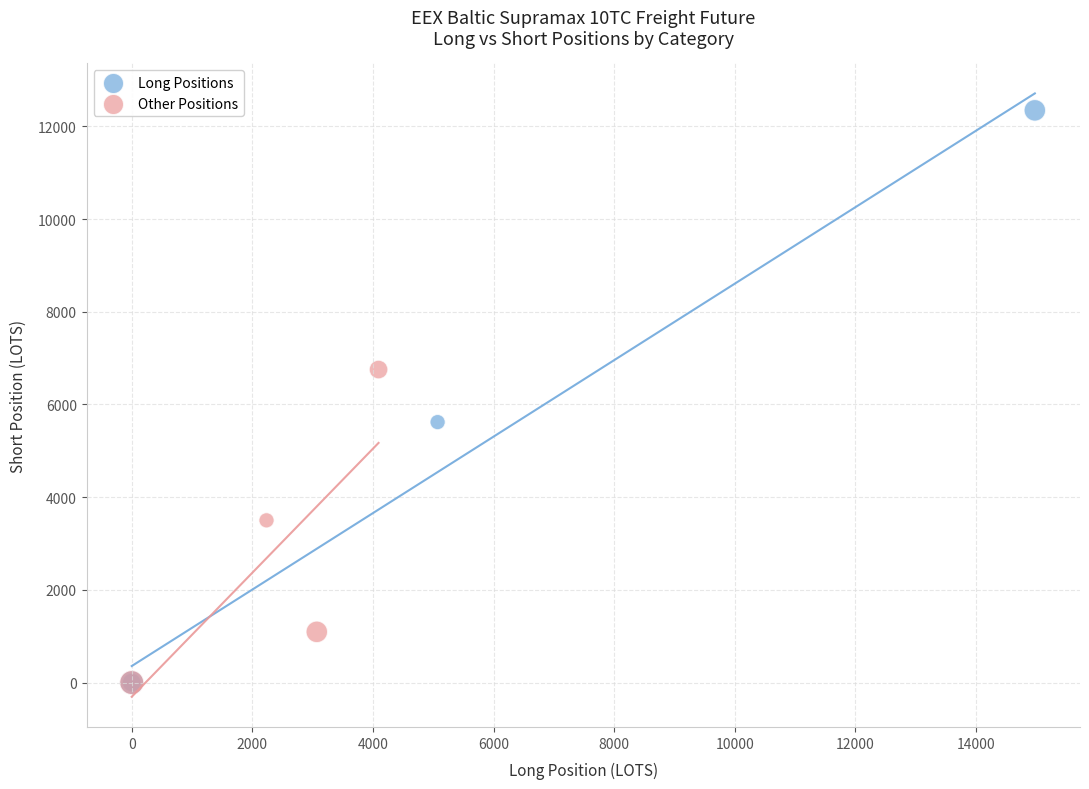

What are all the series names shown in the legend?

Long Positions, Other Positions